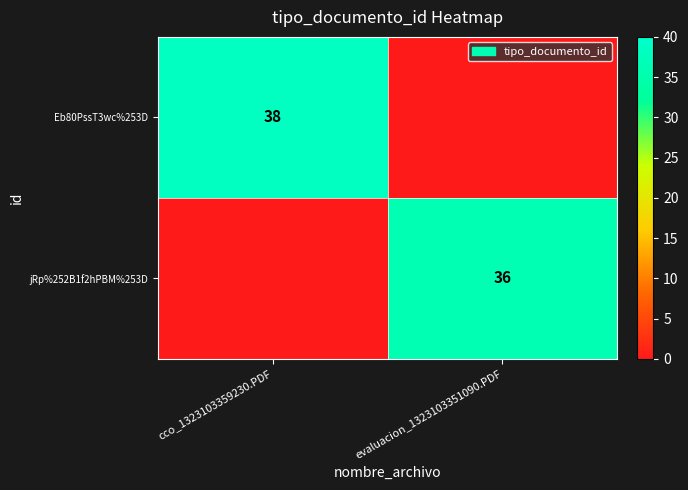

Is it true that Eb80PssT3wc%253D equals 38 at cco_1323103359230.PDF?

True